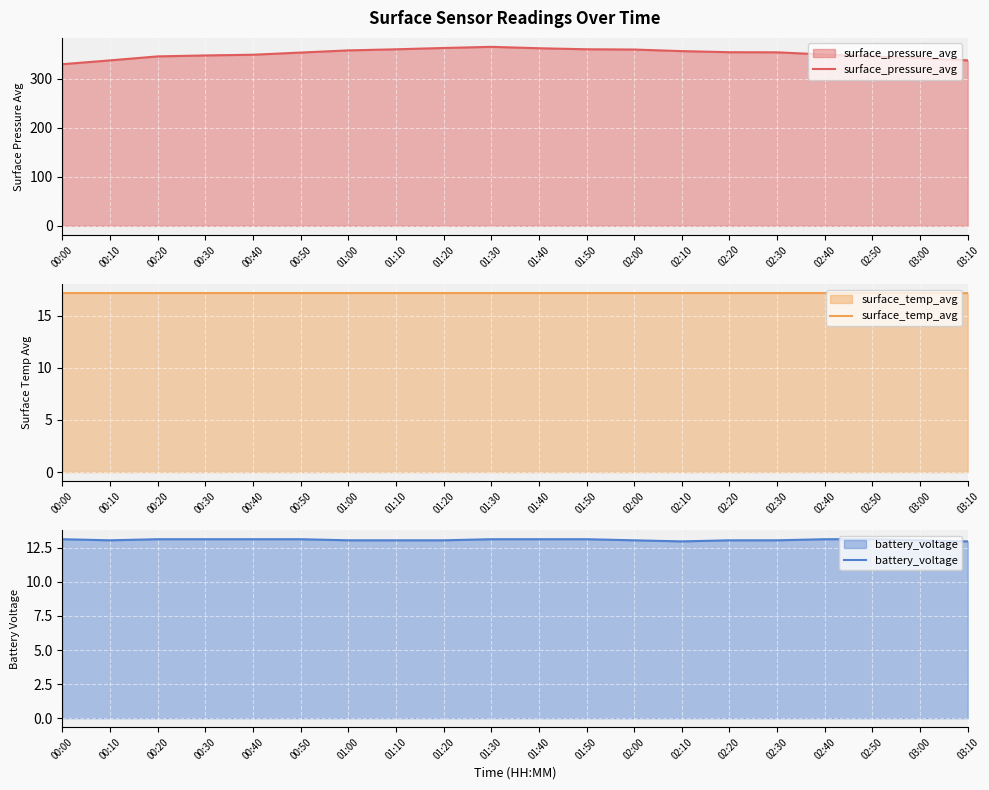

At which label does battery_voltage reach its minimum?

02:10